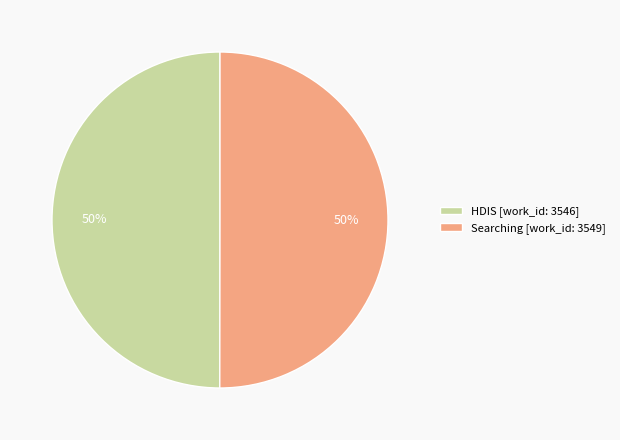

Is the sum of Searching [work_id: 3549] and HDIS [work_id: 3546] greater than half?

Yes